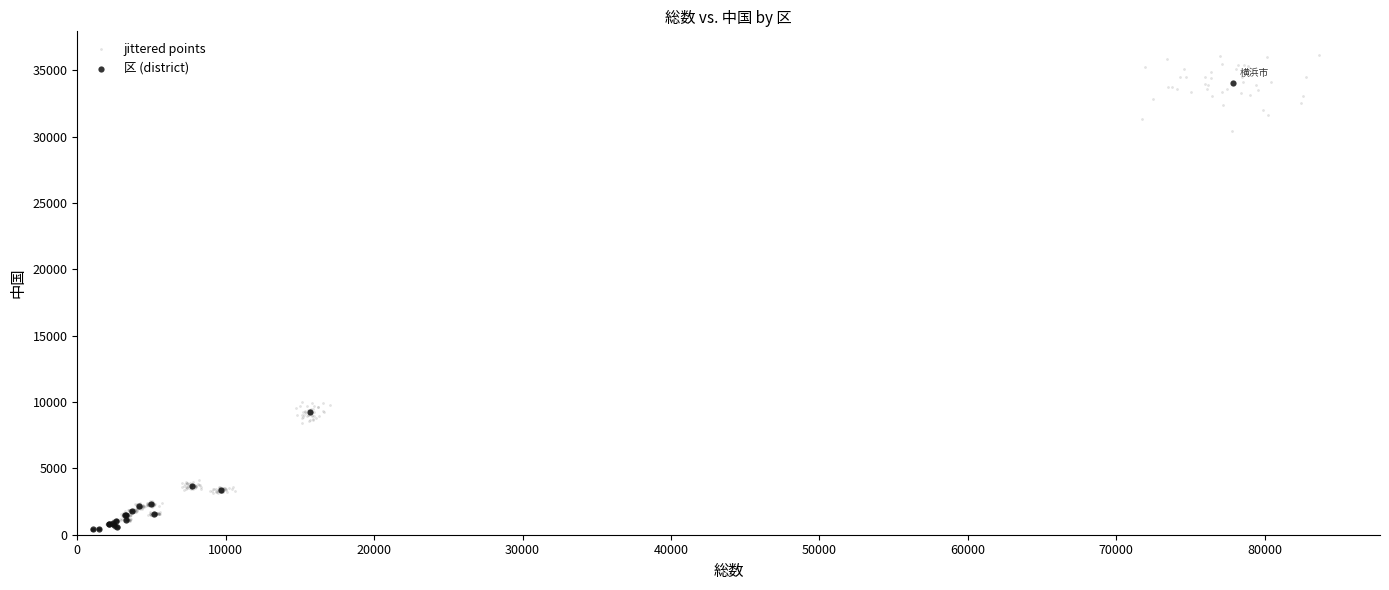

Which series contains the highest Y value?

jittered points